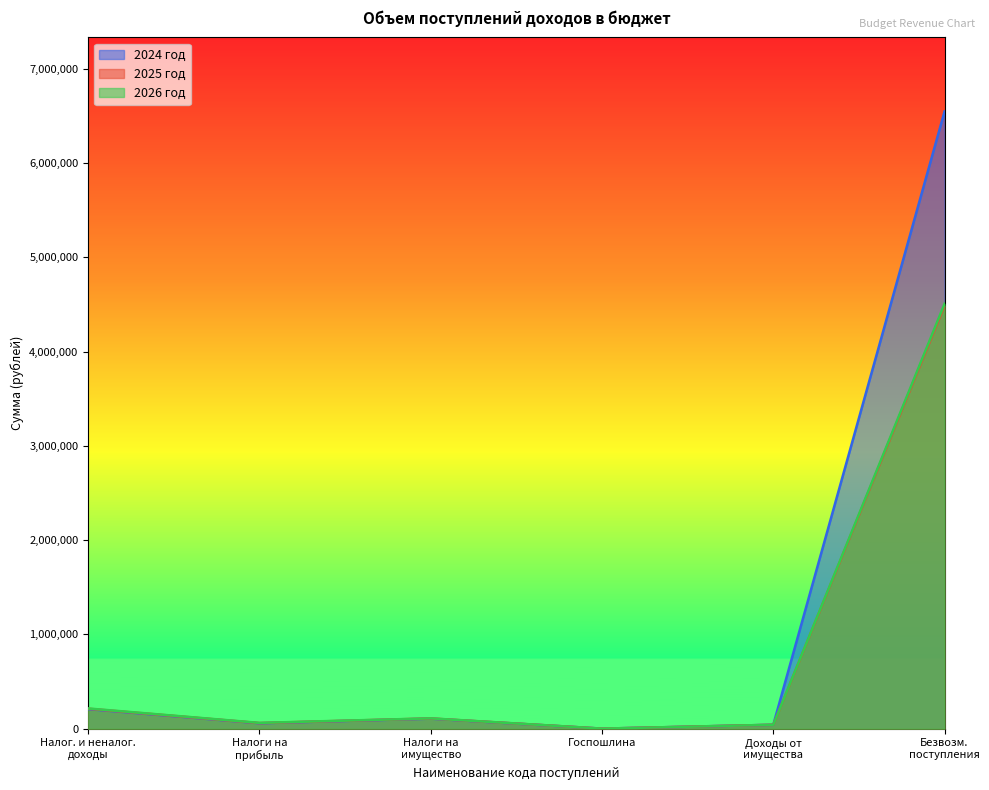

What are all the series names shown in the legend?

2024 год, 2025 год, 2026 год